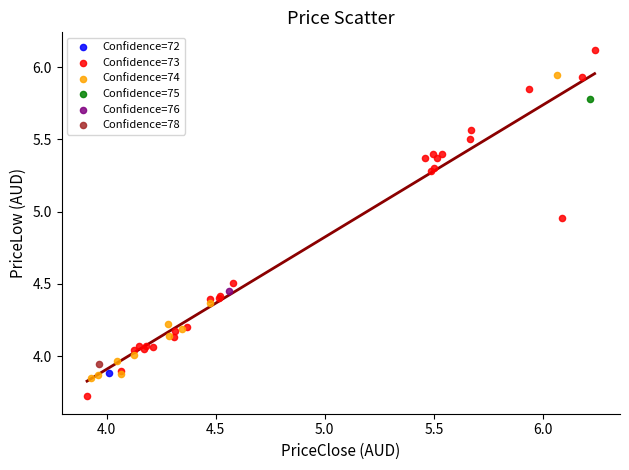

What are all the series names shown in the legend?

Confidence=72, Confidence=73, Confidence=74, Confidence=75, Confidence=76, Confidence=78